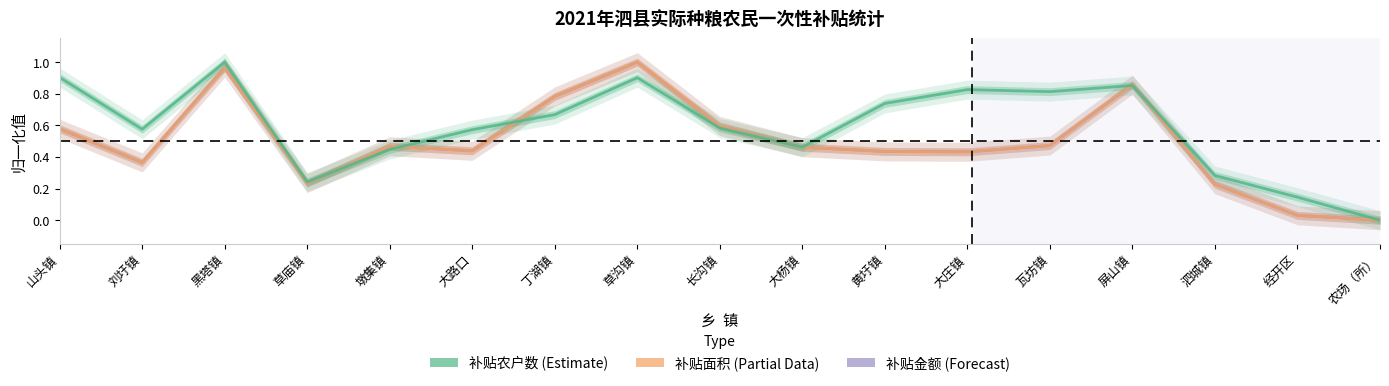

Is it true that 补贴金额 equals 0.2 at 草庙镇?

True